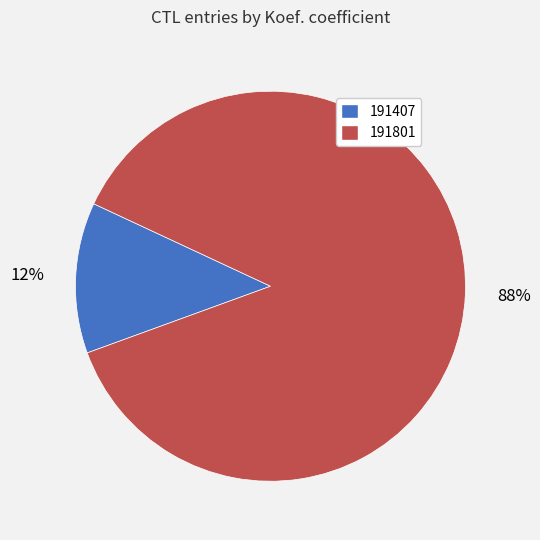

Is 191407 the majority of the pie?

No